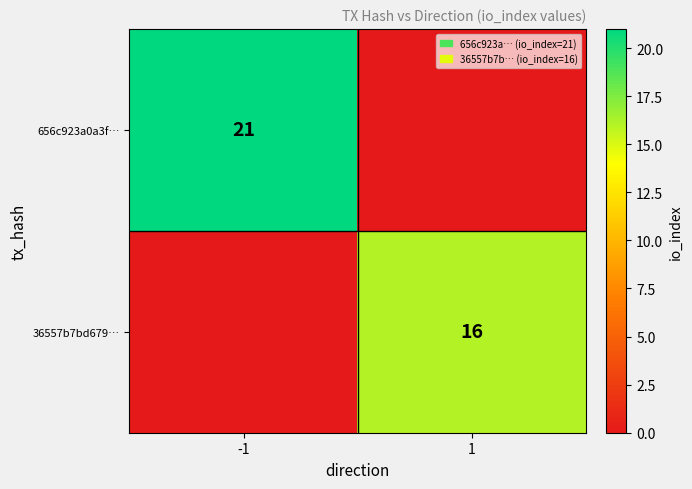

The value of 656c923a0a3f… at -1 is 21. True or false?

True